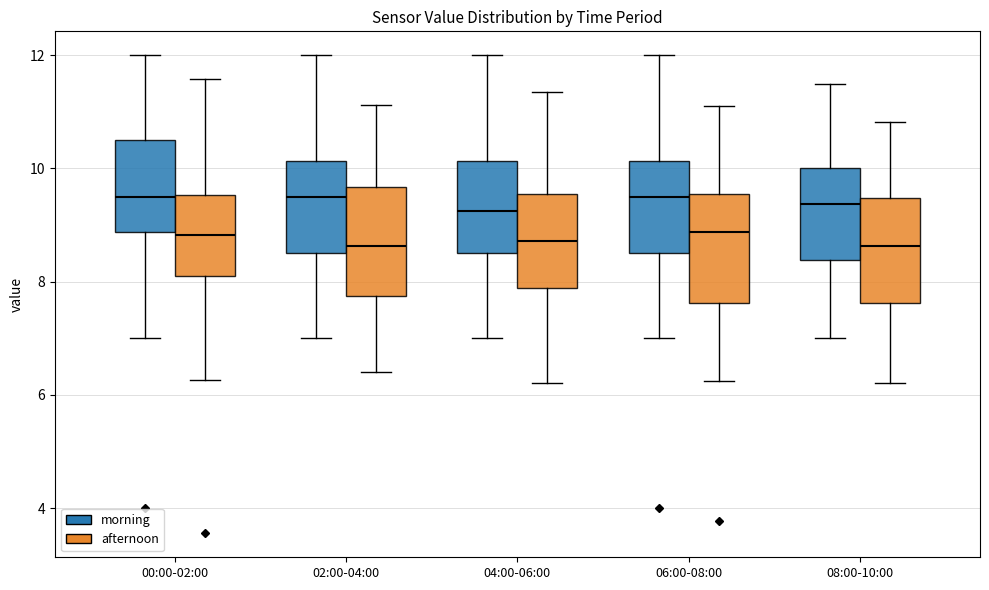

Reading left to right, transcribe this box plot: for each box, give where its median line is, the range the box spans, and where its two whiskers end, as read against the y-axis. The values are not printed on the chart, so give them approximately, as read against the axis.

00:00-02:00 (morning): median 9.6, box 8.8 to 10.6, whiskers 7.0 to 12.0
00:00-02:00 (afternoon): median 8.8, box 8.2 to 9.6, whiskers 6.2 to 11.6
02:00-04:00 (morning): median 9.6, box 8.6 to 10.2, whiskers 7.0 to 12.0
02:00-04:00 (afternoon): median 8.6, box 7.8 to 9.6, whiskers 6.4 to 11.2
04:00-06:00 (morning): median 9.2, box 8.6 to 10.2, whiskers 7.0 to 12.0
04:00-06:00 (afternoon): median 8.8, box 7.8 to 9.6, whiskers 6.2 to 11.4
06:00-08:00 (morning): median 9.6, box 8.6 to 10.2, whiskers 7.0 to 12.0
06:00-08:00 (afternoon): median 8.8, box 7.6 to 9.6, whiskers 6.2 to 11.0
08:00-10:00 (morning): median 9.4, box 8.4 to 10.0, whiskers 7.0 to 11.6
08:00-10:00 (afternoon): median 8.6, box 7.6 to 9.4, whiskers 6.2 to 10.8